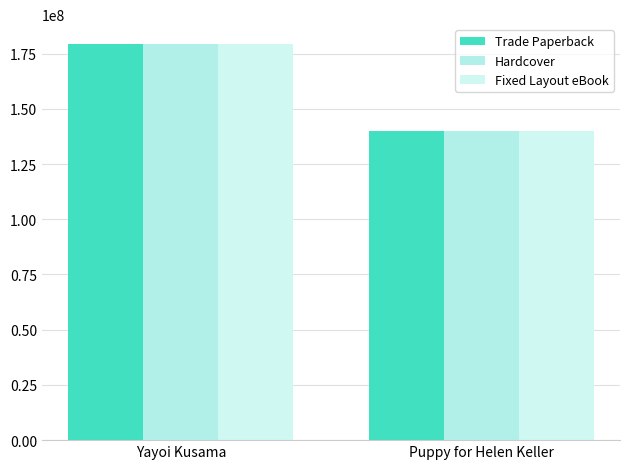

Reading left to right, list all the values displayed in this chart.

Trade Paperback: Yayoi Kusama=179364019	Puppy for Helen Keller=140111998
Hardcover: Yayoi Kusama=179364019	Puppy for Helen Keller=140111998
Fixed Layout eBook: Yayoi Kusama=179364019	Puppy for Helen Keller=140111998